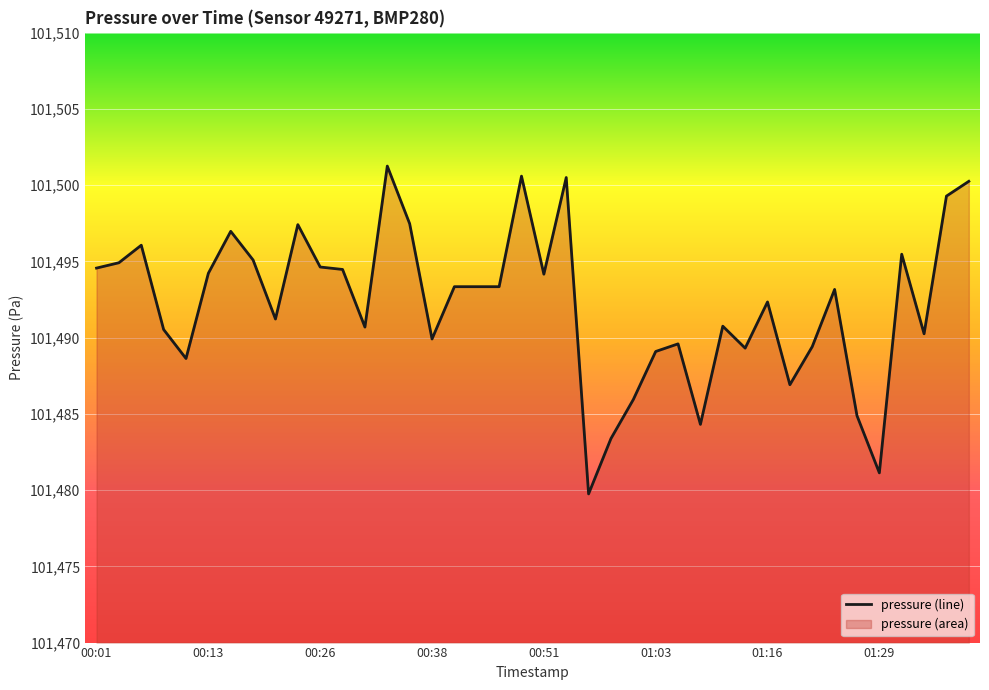

Does the chart display data point markers on the line(s)?

No